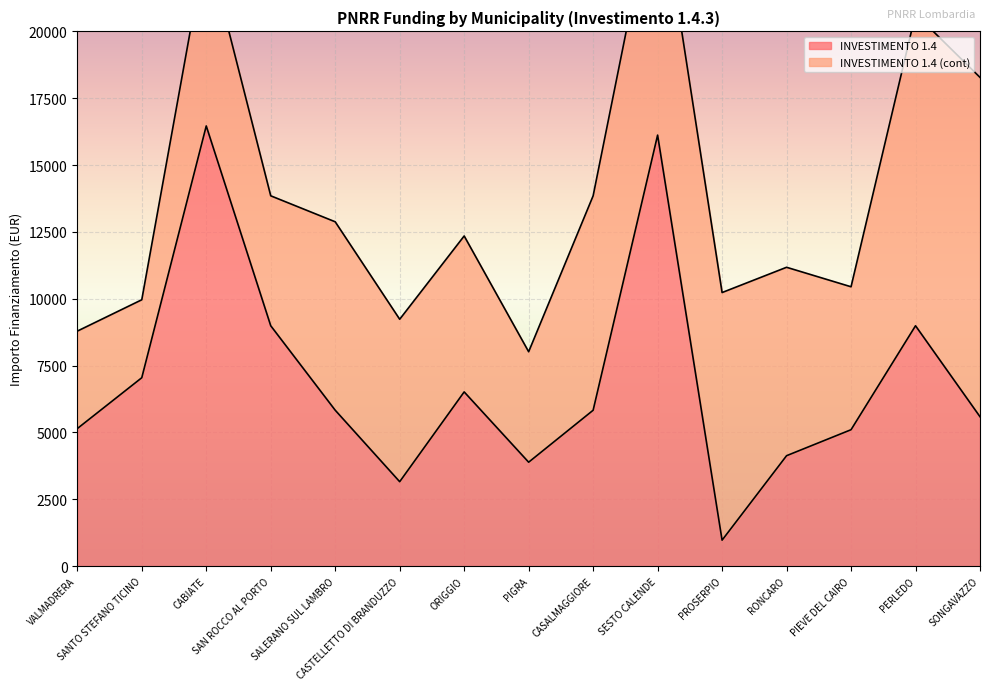

What is the greatest value displayed?

16464